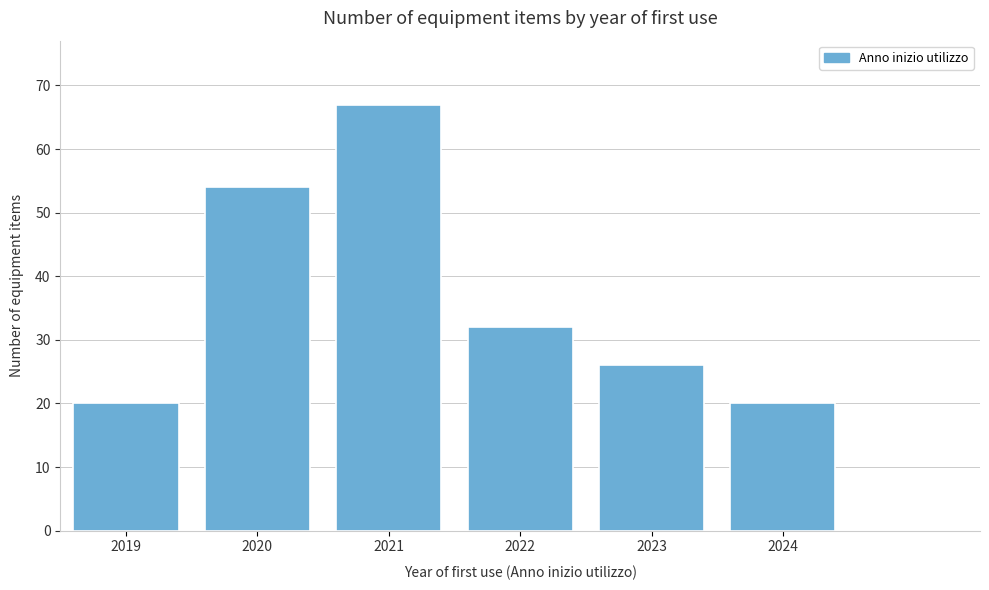

Reading left to right, transcribe all the data shown in this chart.

20	54	67	32	26	20